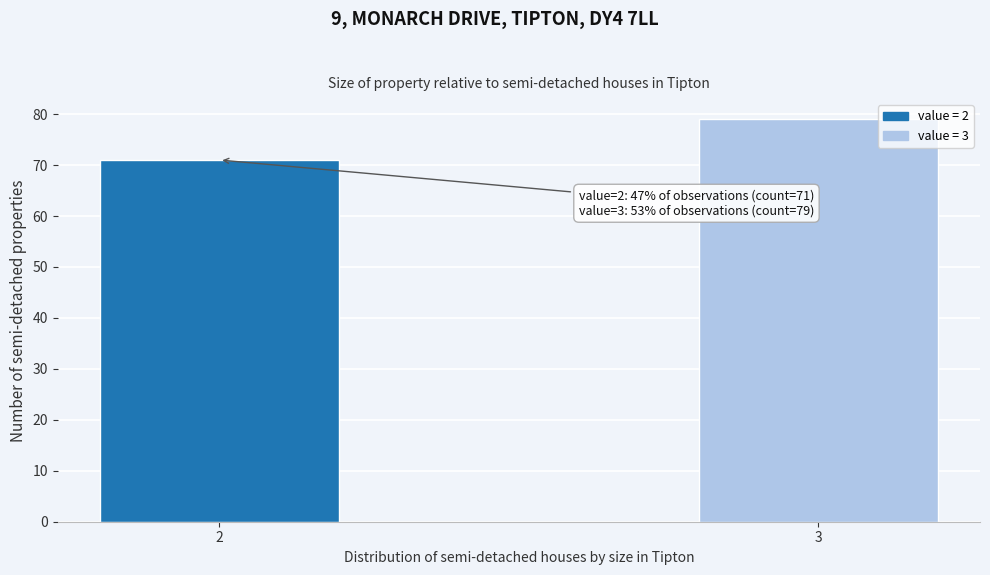

Reading left to right, transcribe all the data shown in this chart.

2=71	3=79